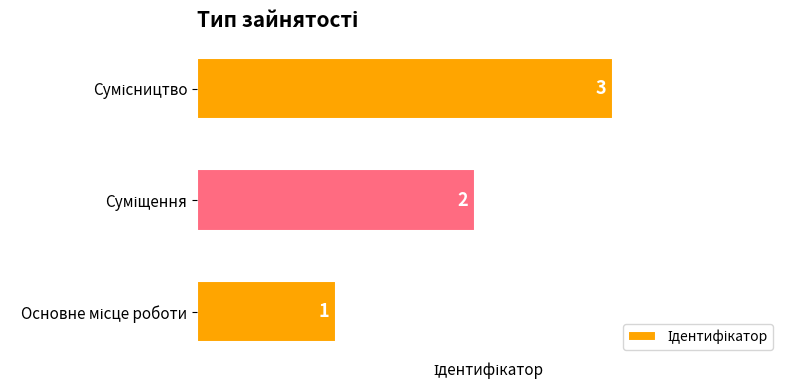

What is the sum of all values?

6